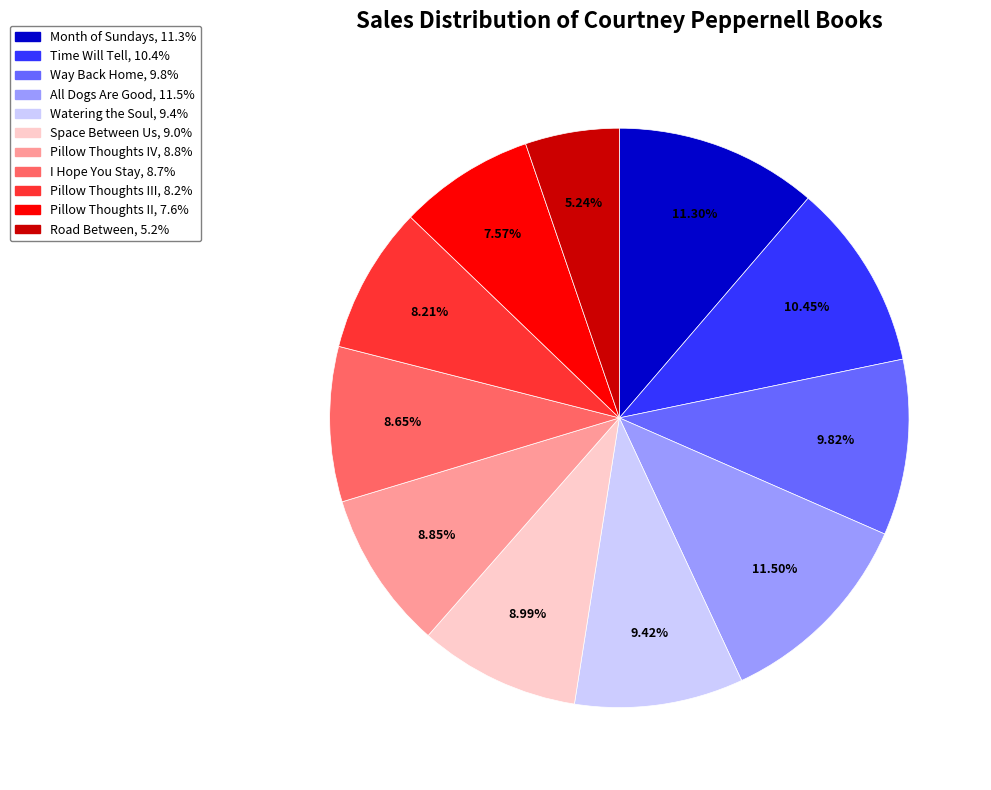

Is there a majority slice in this chart?

No